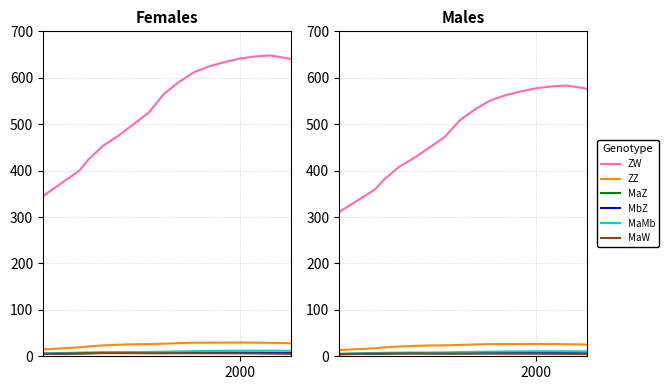

At how many categories does at least one series exceed 555?

9